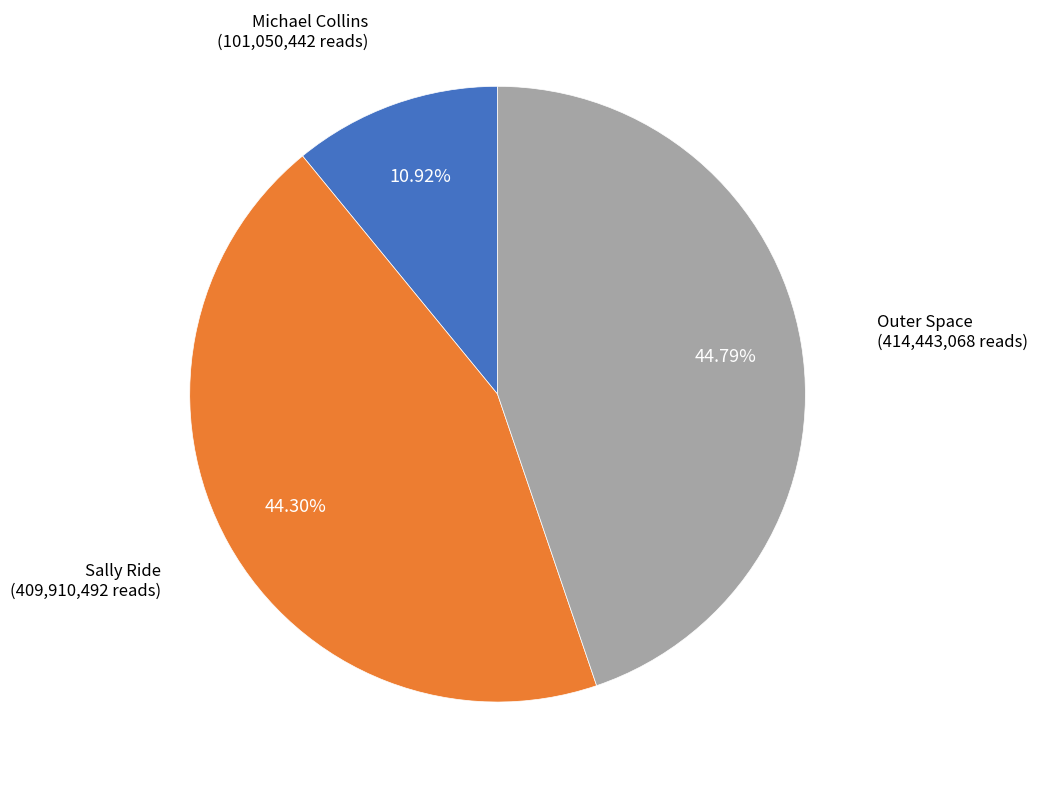

Is Sally Ride the majority of the pie?

No